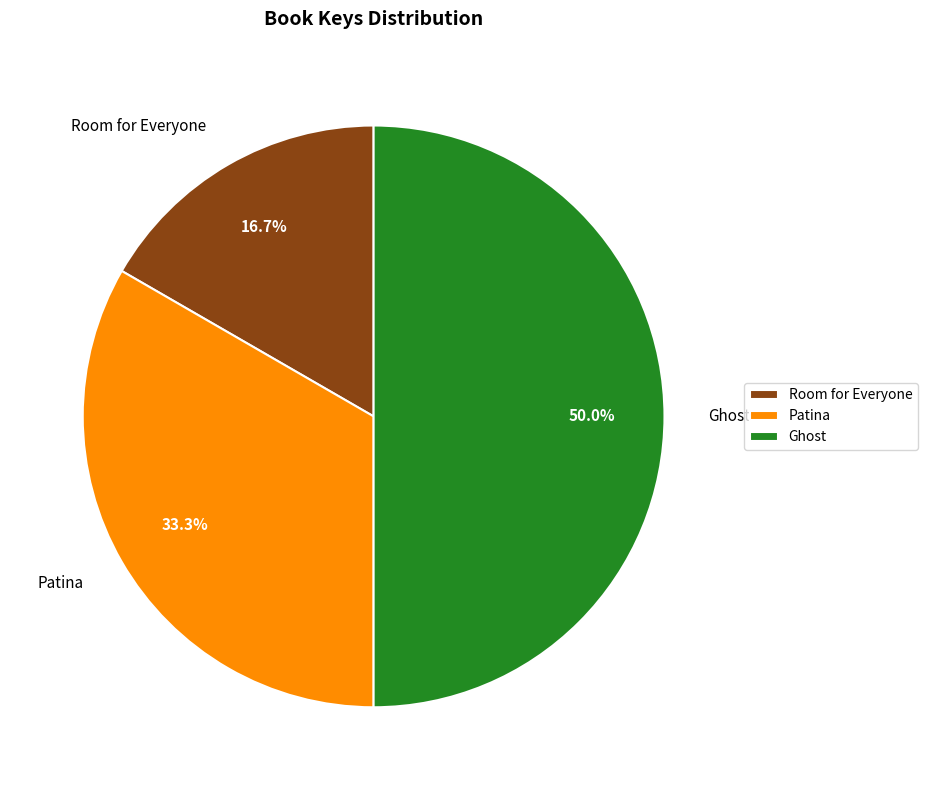

How many slices are in this pie chart?

3